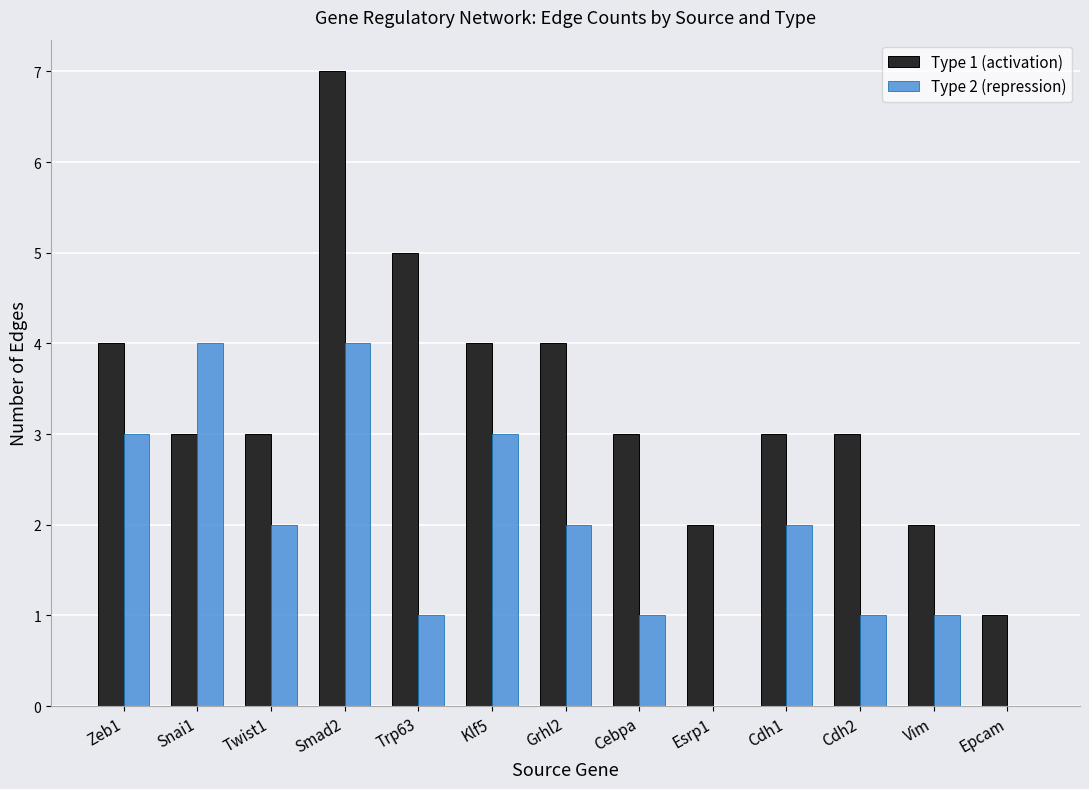

True or false: Type 1 (activation) has a value of 4 at Klf5.

True